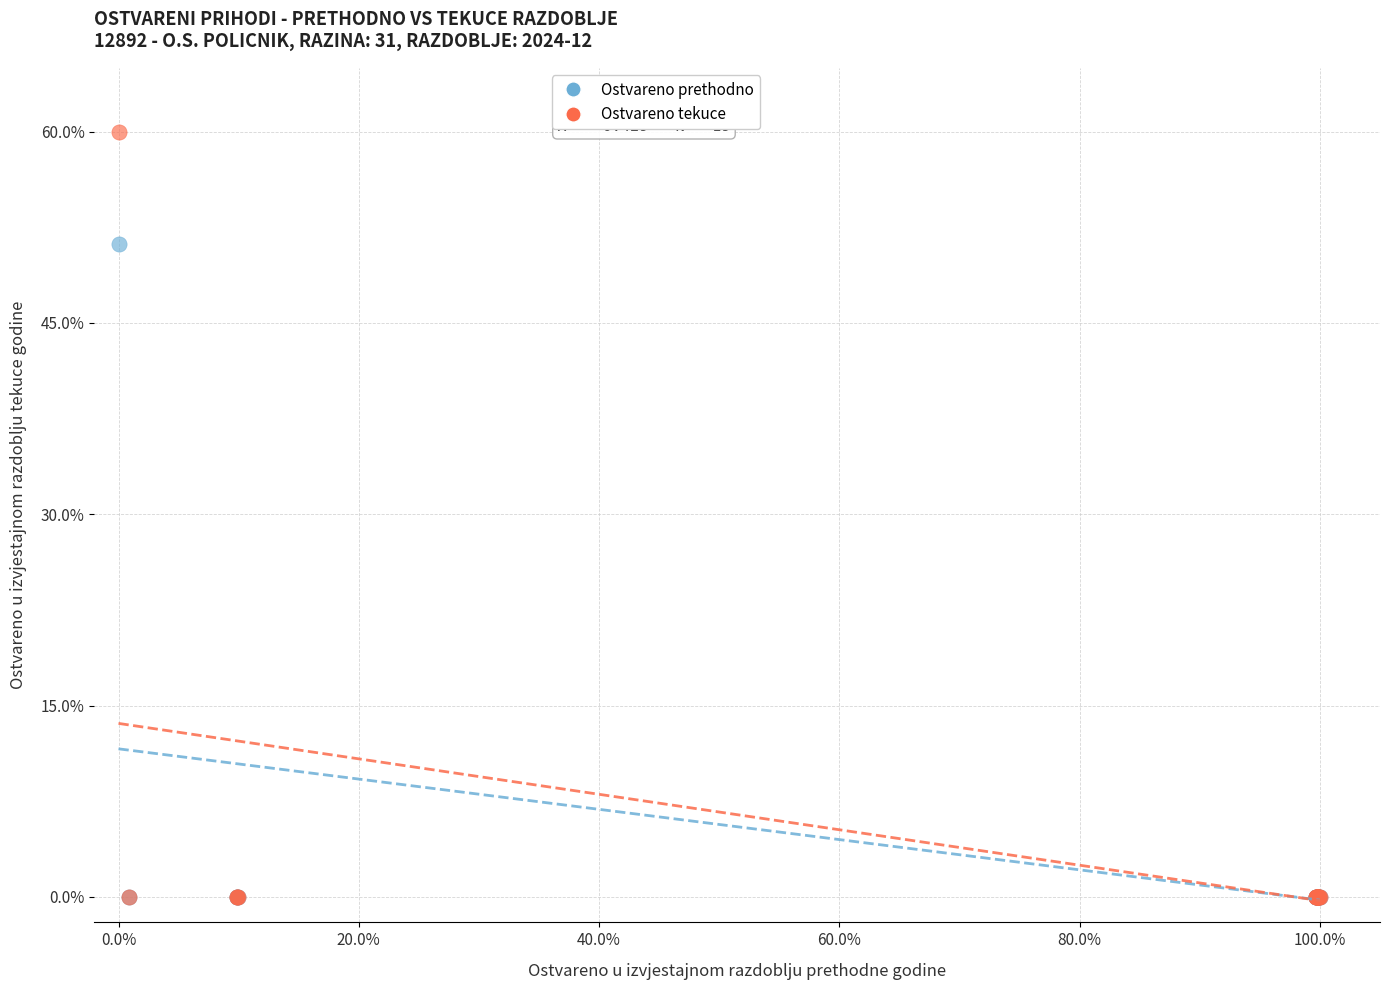

Across all series, what Y value is closest to 30?

51.2